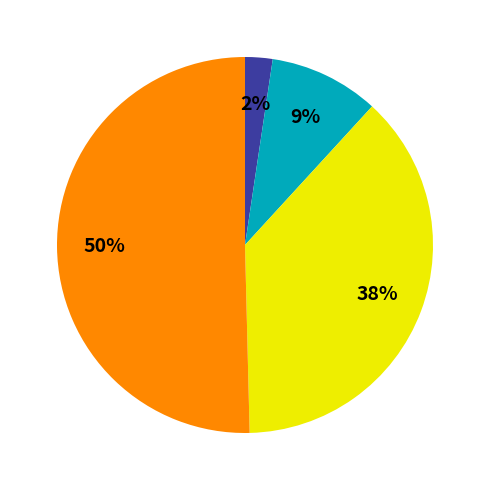

To the nearest percent, what is the difference between the largest and smallest slice percentages?

48%